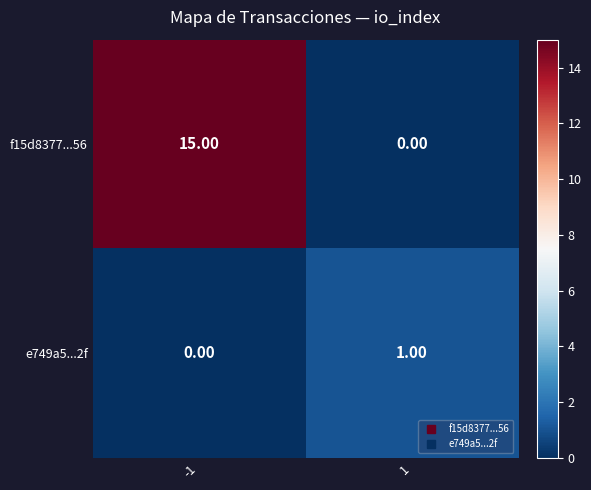

What is the sum of the f15d8377...56 values at -1 and 1?

15